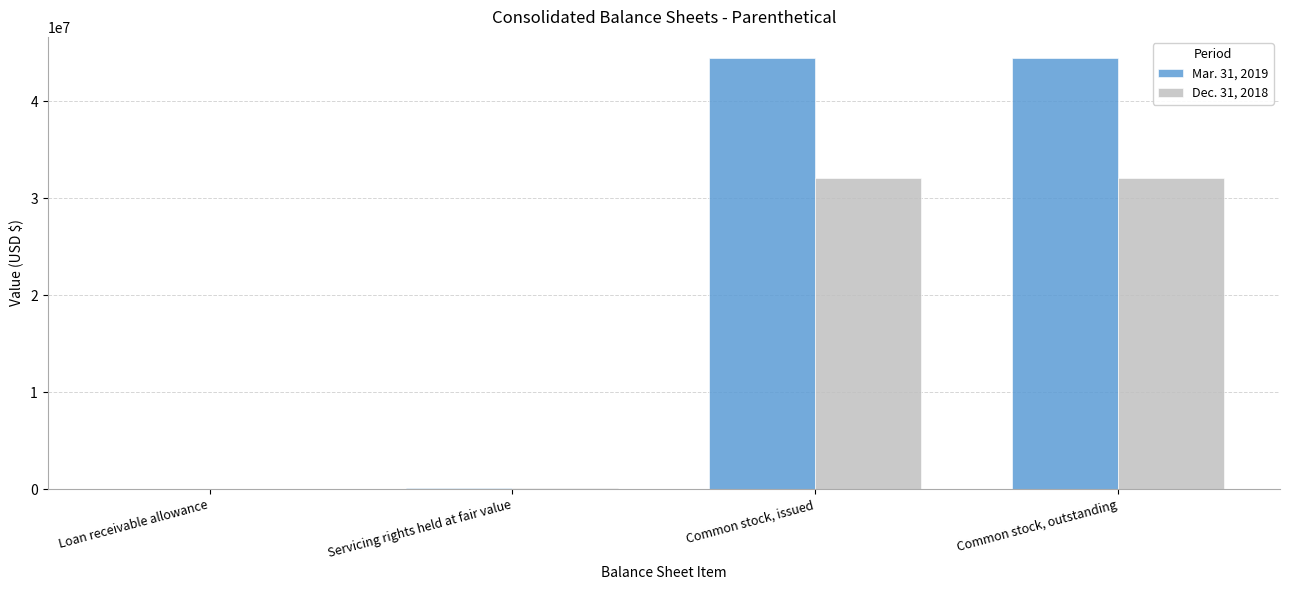

Is the value of Mar. 31, 2019 at Common stock, issued greater than the value of Dec. 31, 2018 at Loan receivable allowance?

Yes